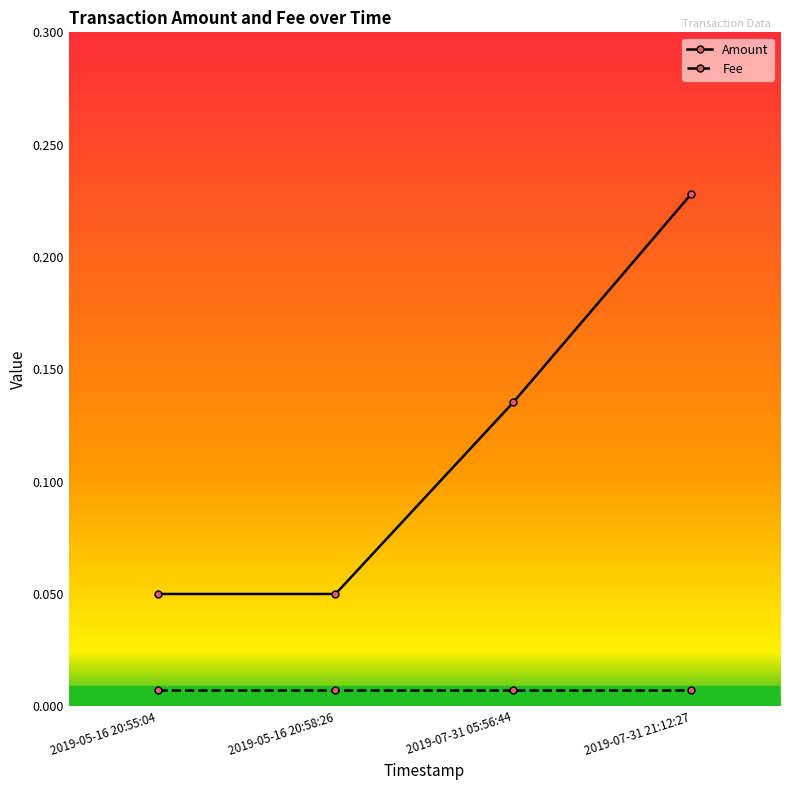

True or false: Fee and Amount intersect in this chart.

False